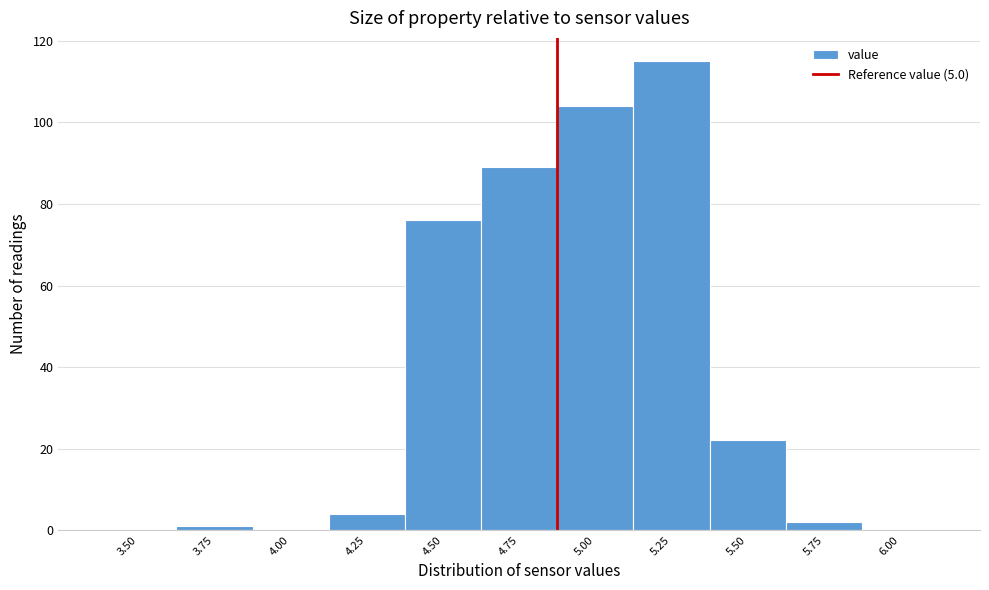

Reading left to right, extract all data points from this chart.

3.50=0	3.75=1	4.00=0	4.25=4	4.50=76	4.75=89	5.00=104	5.25=115	5.50=22	5.75=2	6.00=0